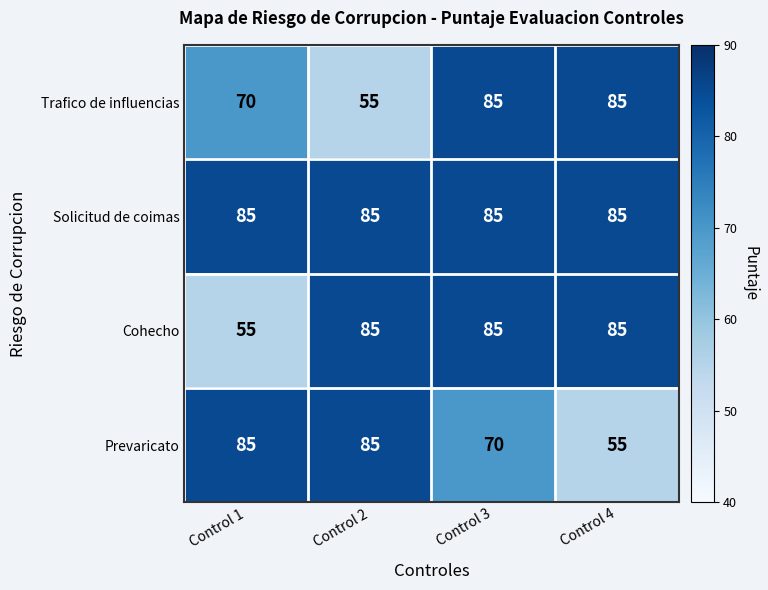

What is the difference between the highest and lowest values at Control 1?

30